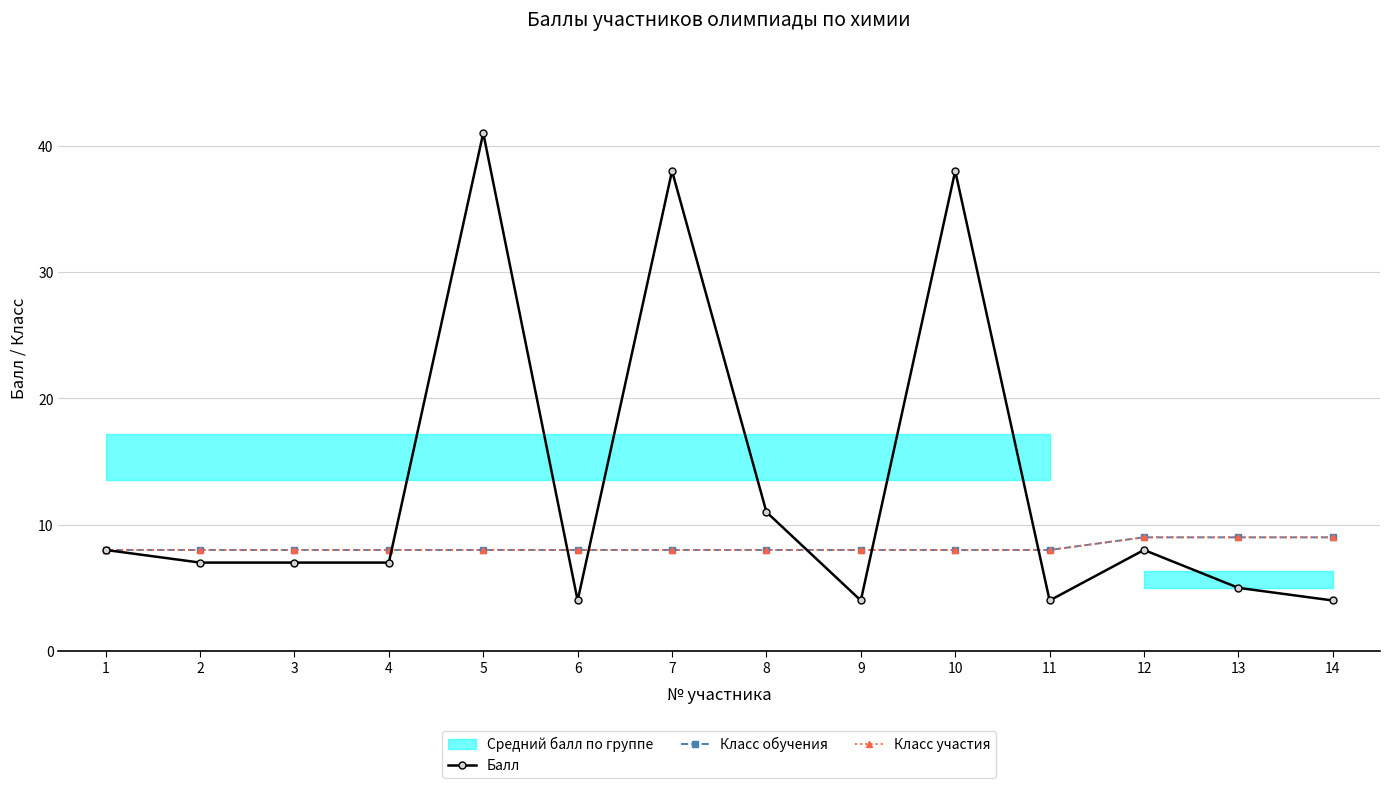

How many times do Балл and Класс обучения cross each other?

6